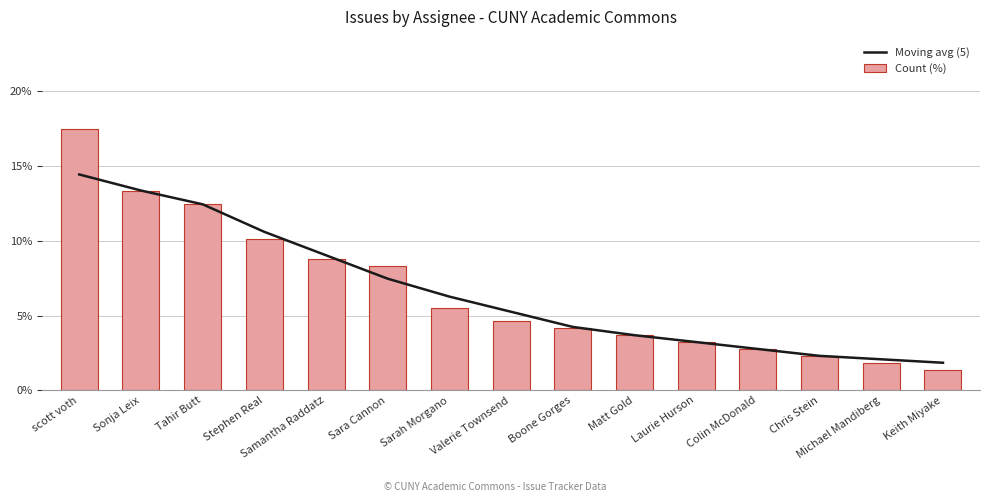

Which category has the highest value in the Moving avg (5) series?

scott voth